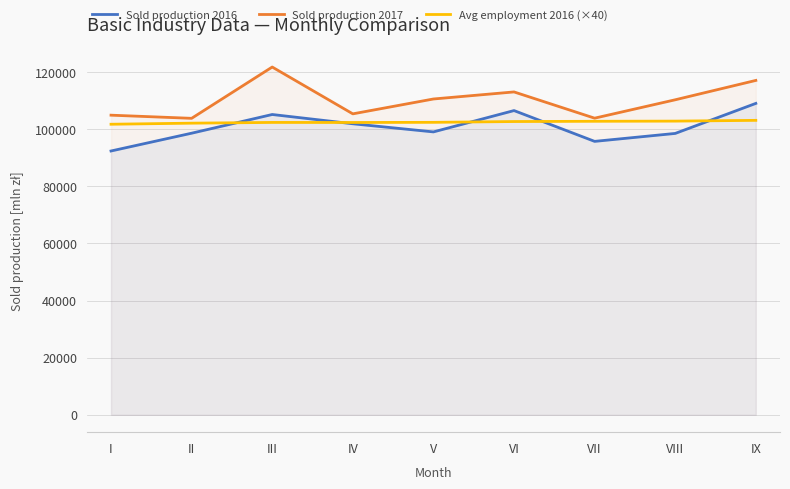

What is the difference between the maximum and minimum values in the Sold production 2016 series?

16666.4